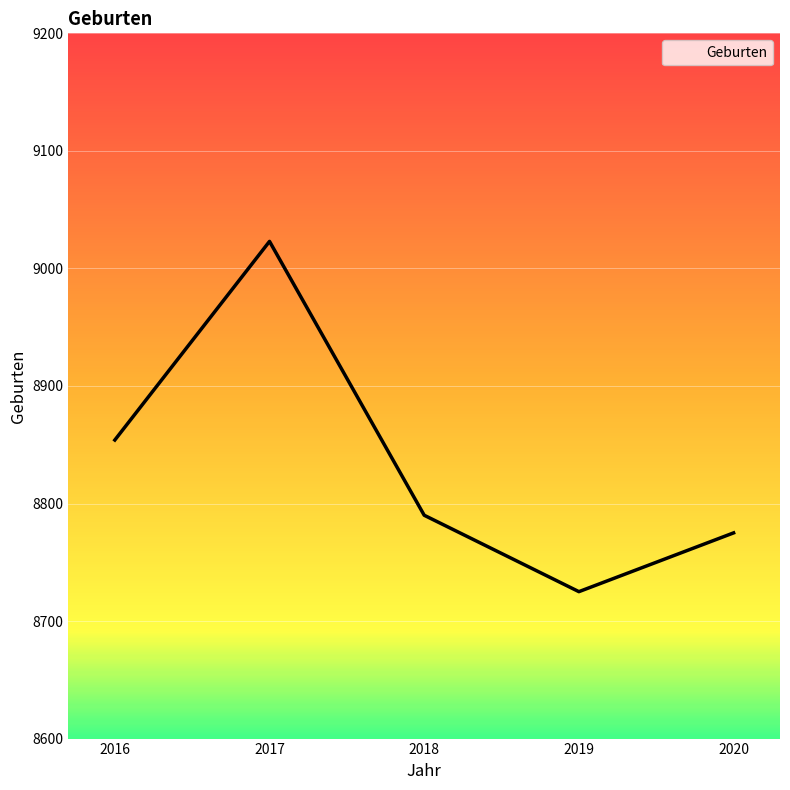

Is it true that the value at 2019 is 4649?

False